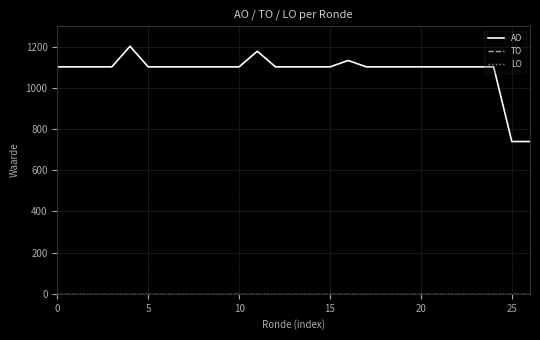

Is this an area chart (filled region under the line)?

No